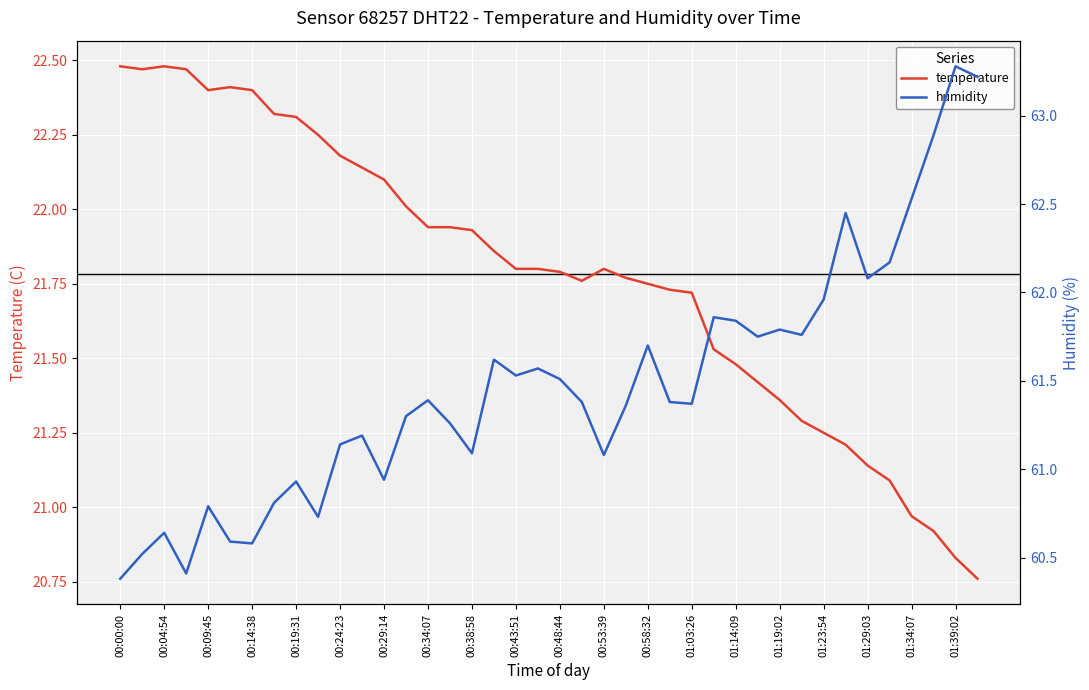

At which category does the chart reach its minimum across all series?

39